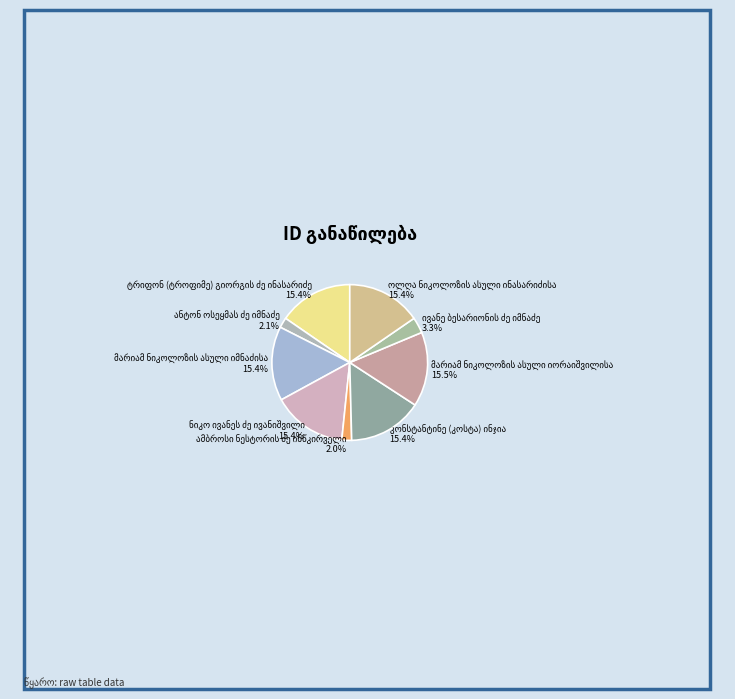

Does any single category account for the majority?

No